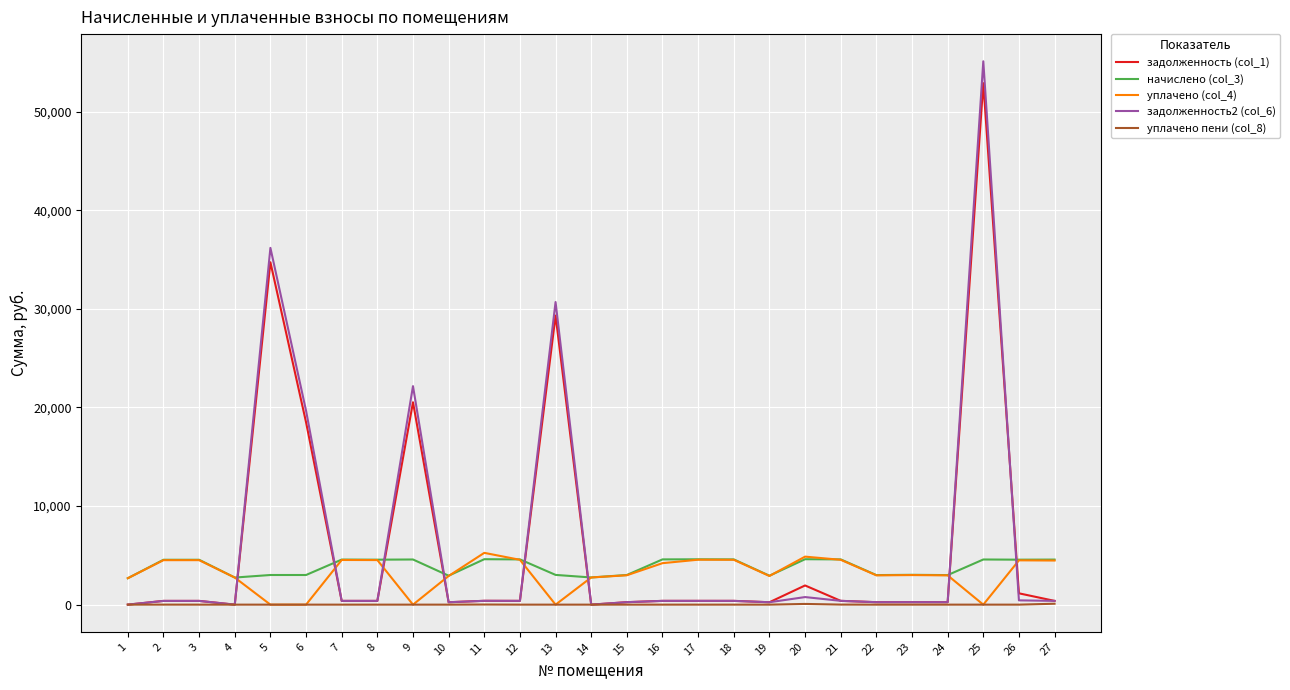

List the series in order of their peak value, lowest first.

уплачено пени (col_8), начислено (col_3), уплачено (col_4), задолженность (col_1), задолженность2 (col_6)